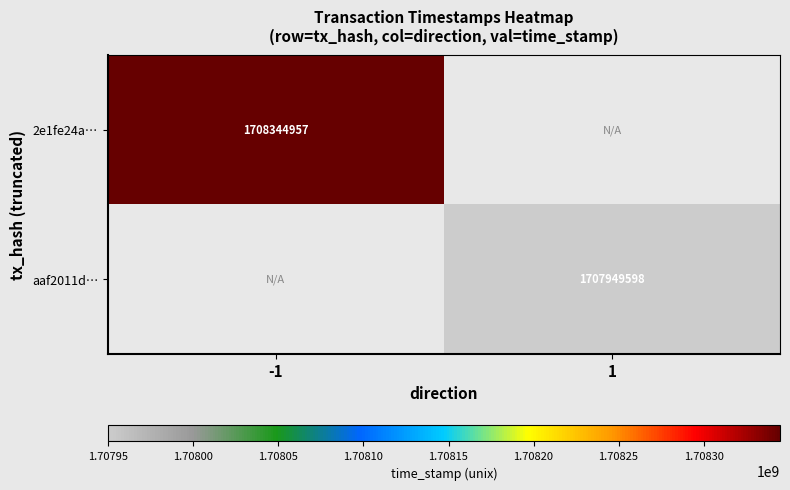

How many categories are shown in the chart?

2